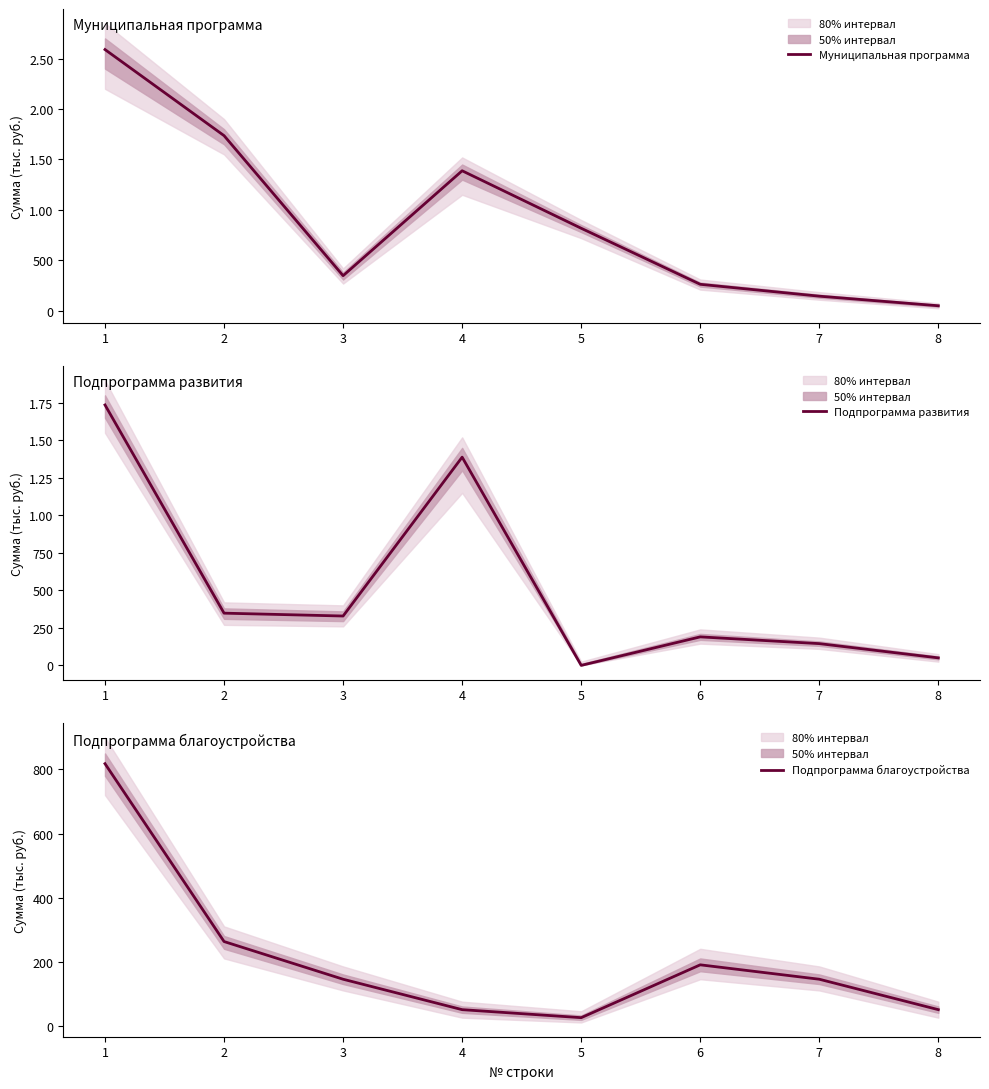

Reading left to right, extract all data points from this chart.

Муниципальная программа: 2589270.5	1735993.4	348069.0	1387924.3	818013.1	262683.1	145000.0	50000.0
Подпрограмма развития: 1735993.4	348069.0	329016.0	1387924.3	0.0	190000.0	145000.0	50000.0
Подпрограмма благоустройства: 818013.1	262683.1	145000.0	50000.0	25000.0	190000.0	145000.0	50000.0